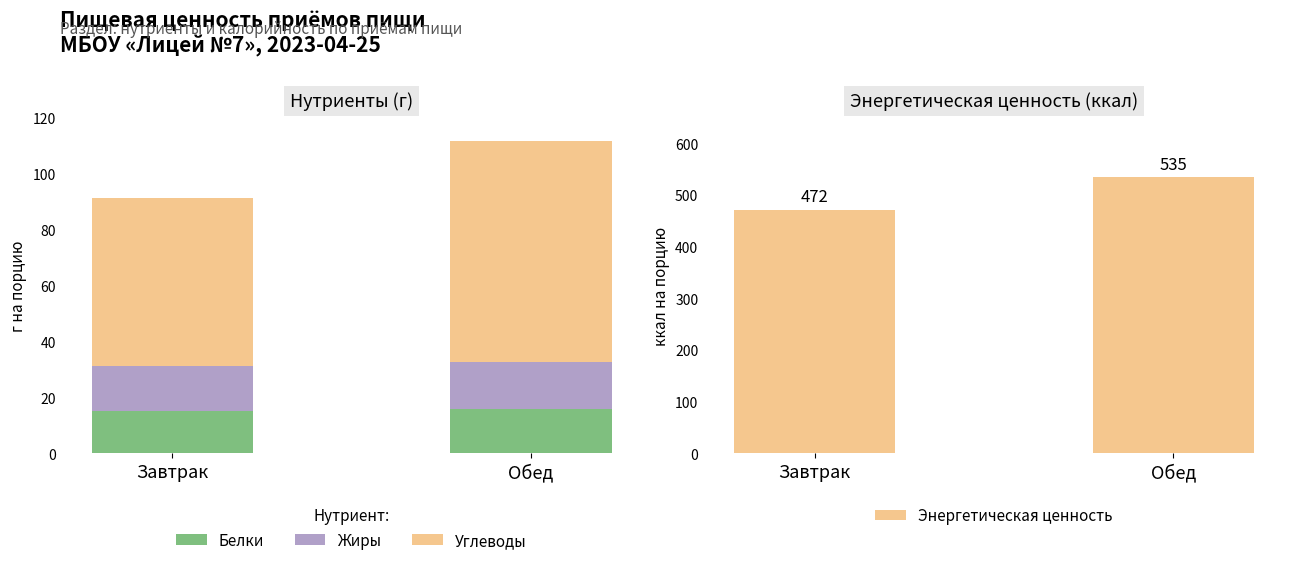

How many values in the Жиры series are below 16?

1